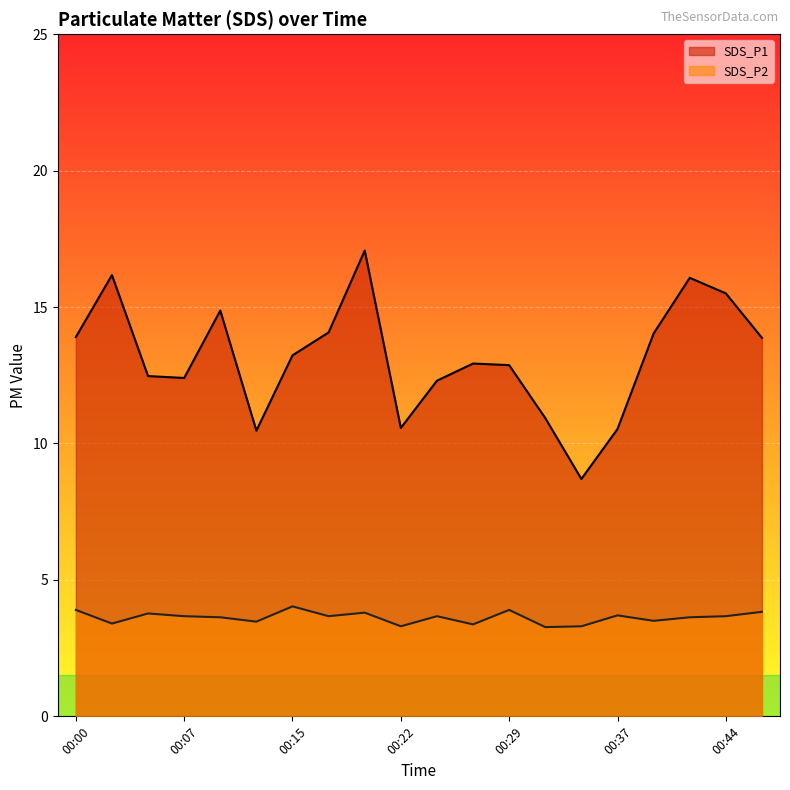

Is the value of SDS_P2 at 00:12 greater than the value of SDS_P1 at 00:07?

No